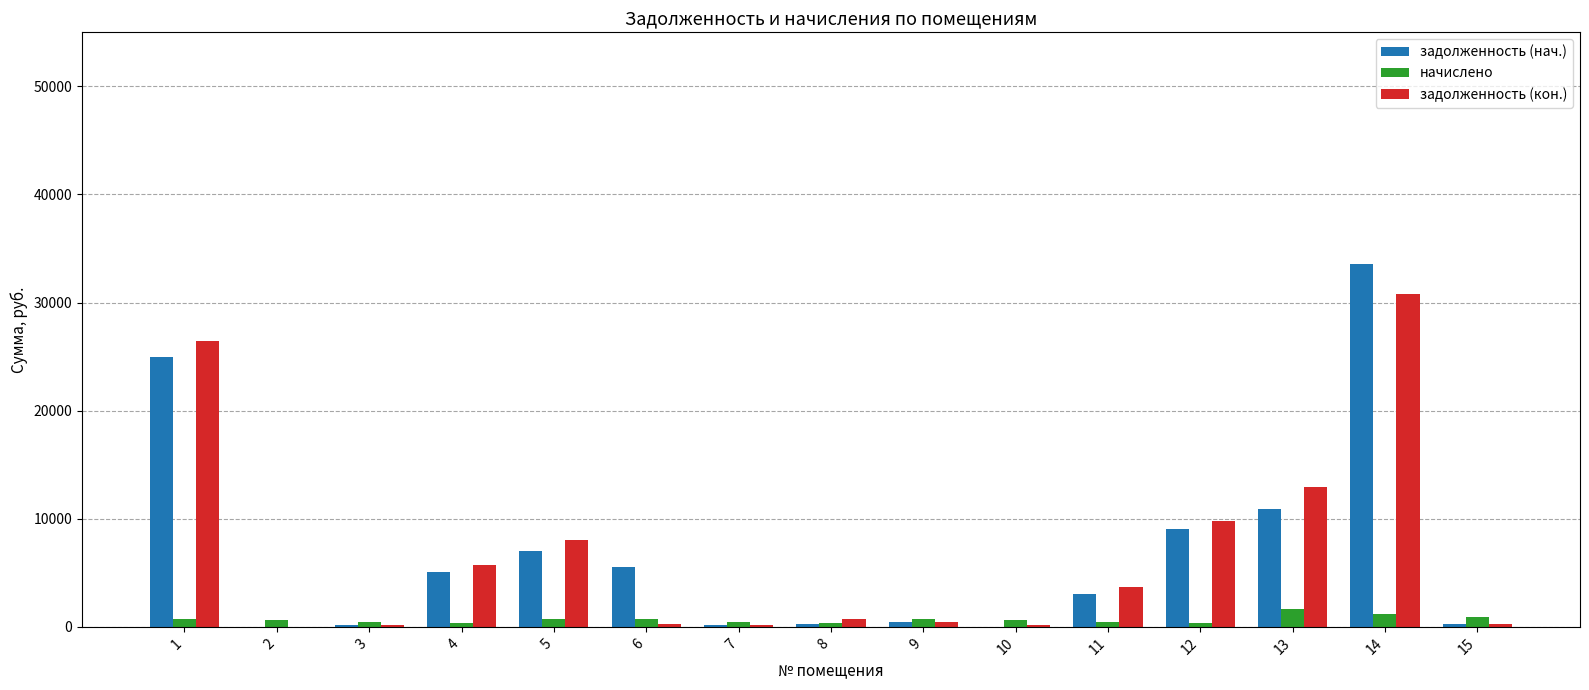

What is the sum of all начислено values?

10354.1